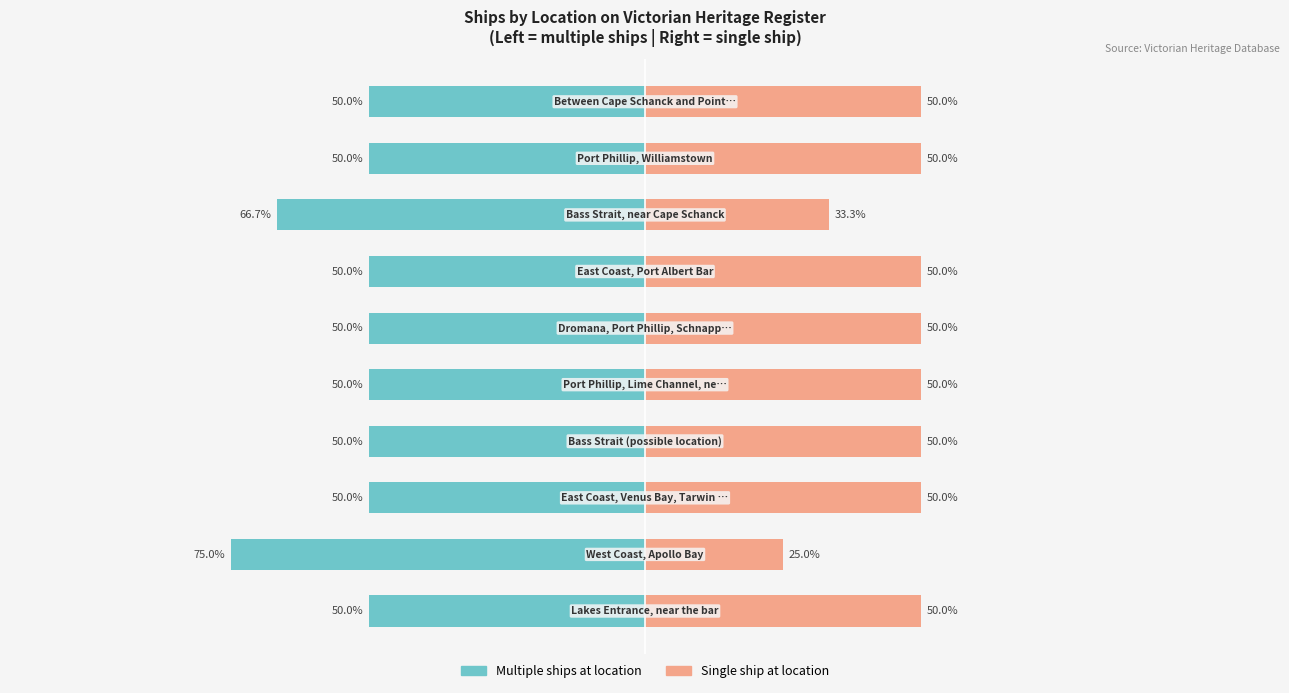

How many categories are shown in the chart?

10